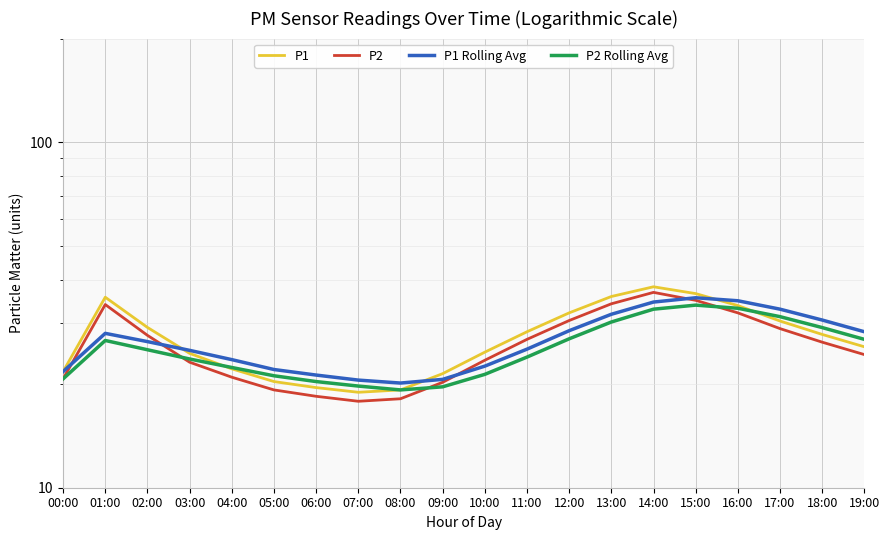

What is the label of the 2nd point from the left?

01:00